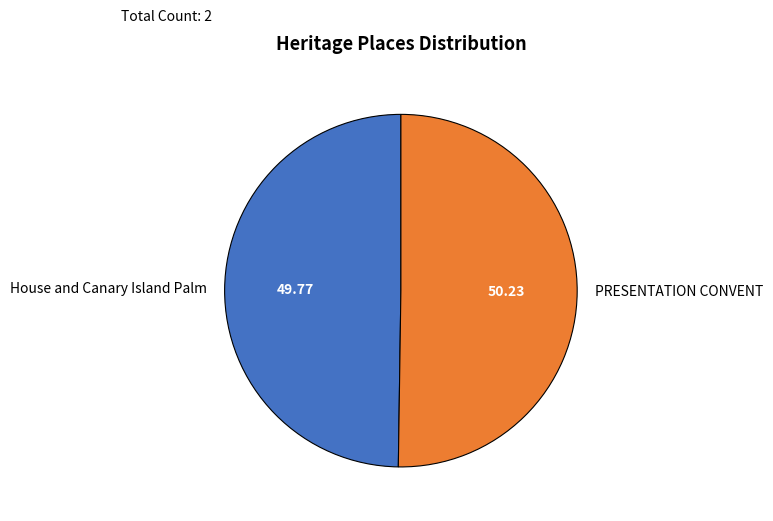

How many slices are in this pie chart?

2